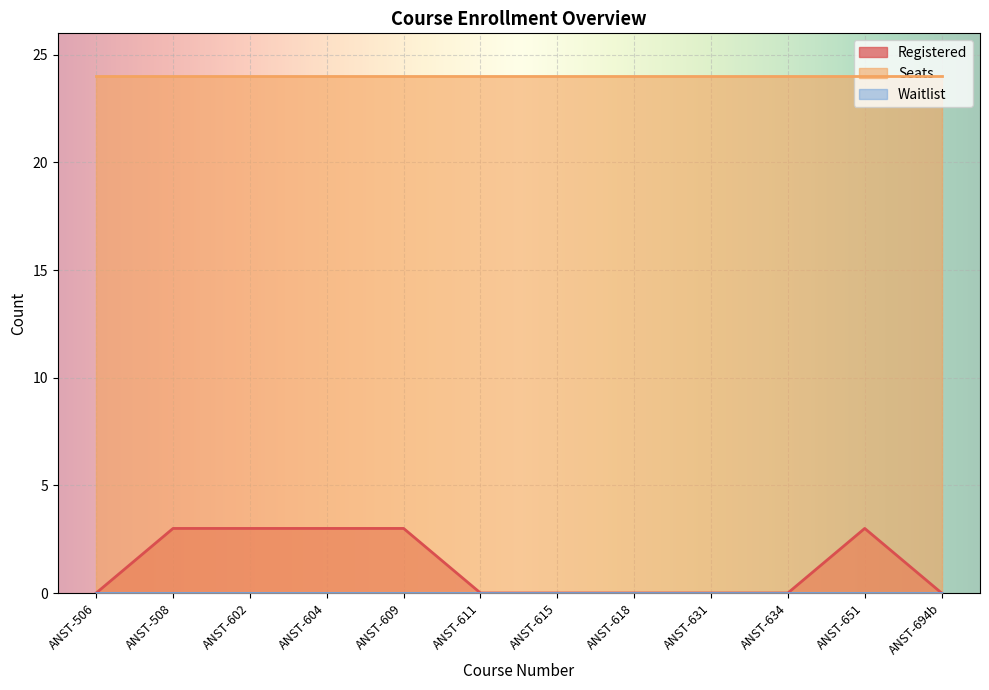

Is it true that Seats equals 24 at ANST-618?

True